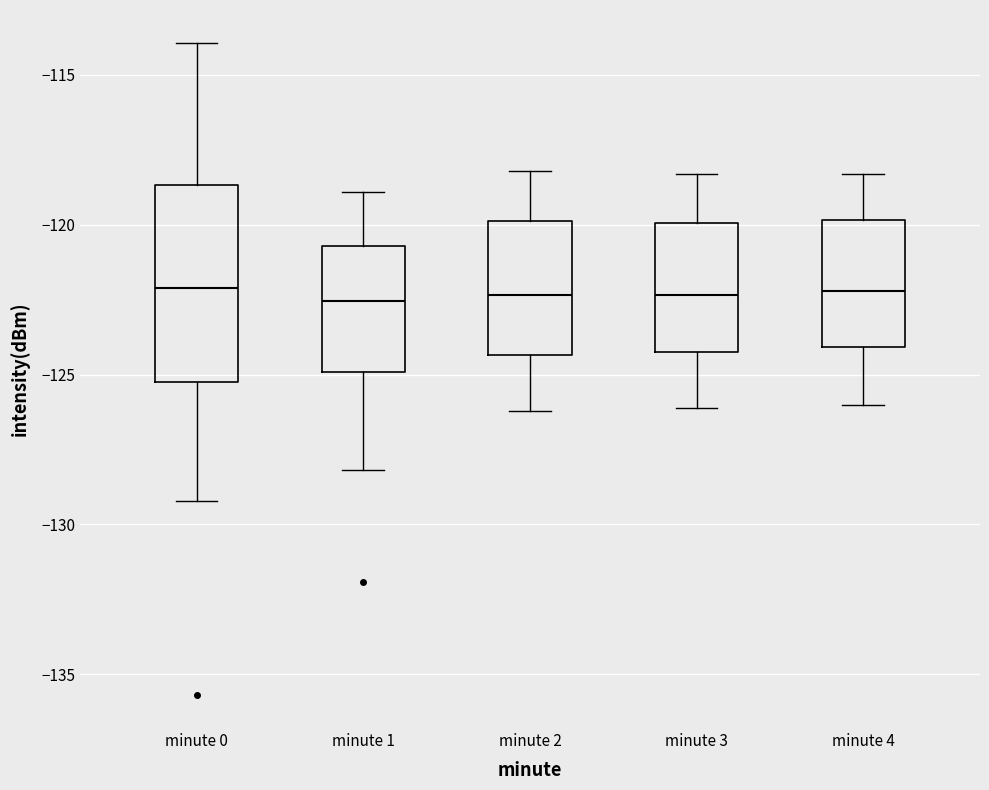

Where does the median line of the box for minute 4 sit on the y-axis? The values are not printed on the chart, so give them approximately, as read against the axis.

-122.0